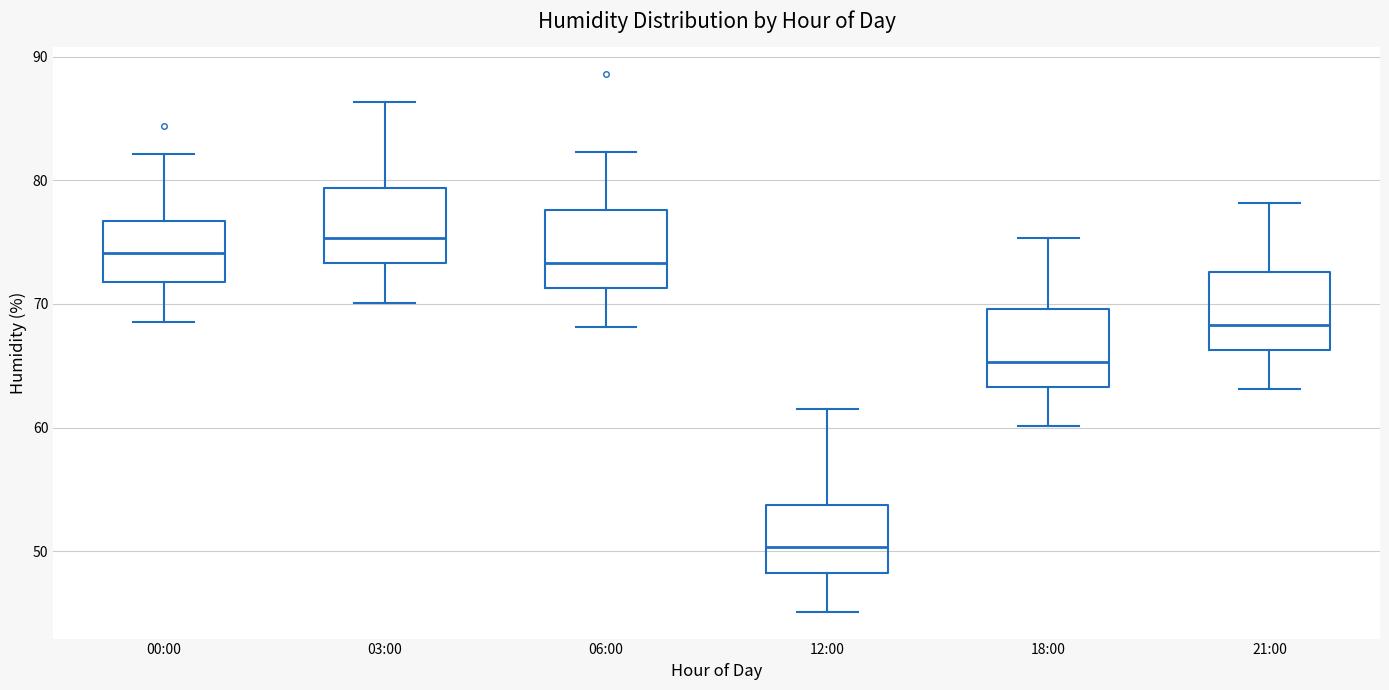

Where does the upper whisker of the box for 03:00 end on the y-axis? The values are not printed on the chart, so give them approximately, as read against the axis.

86